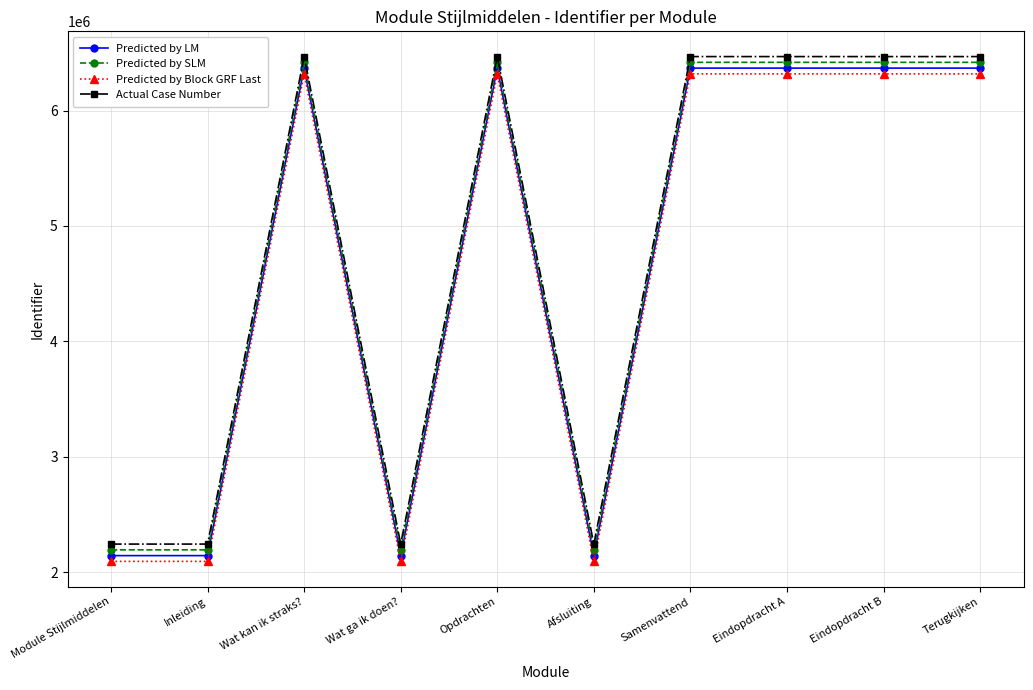

What is the label of the 10th point from the left?

Terugkijken